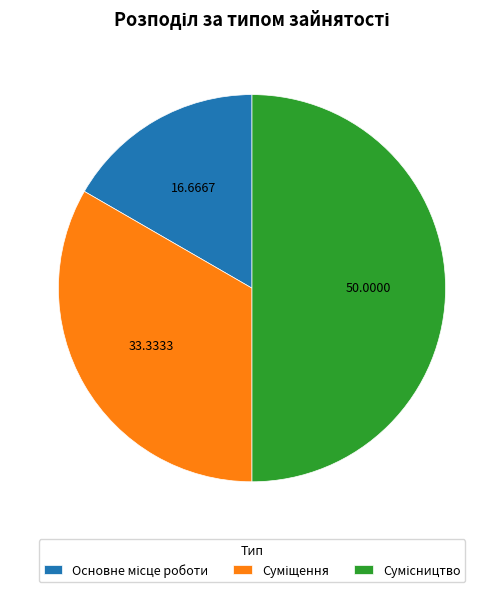

Do Суміщення and Сумісництво together represent more than half of the pie?

Yes